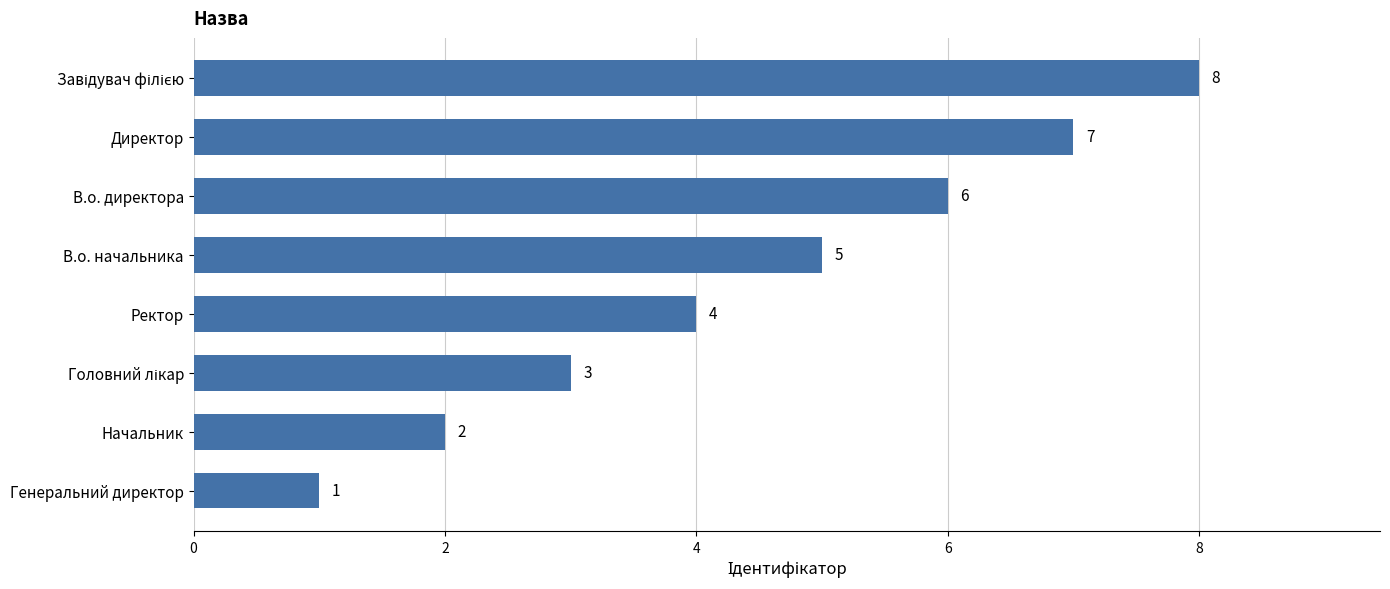

Is it true that the value at В.о. директора is 9?

False